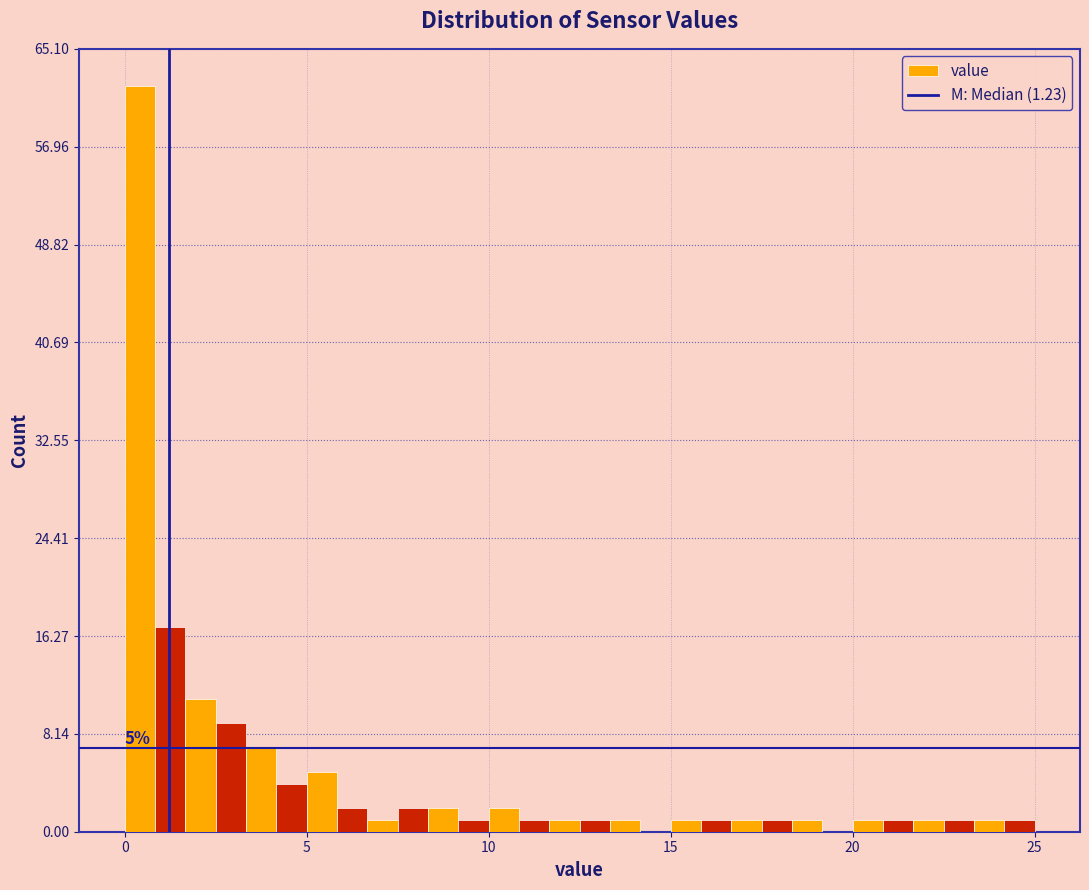

Read against the x-axis, roughly where is the centre of the tallest bar?

0.5